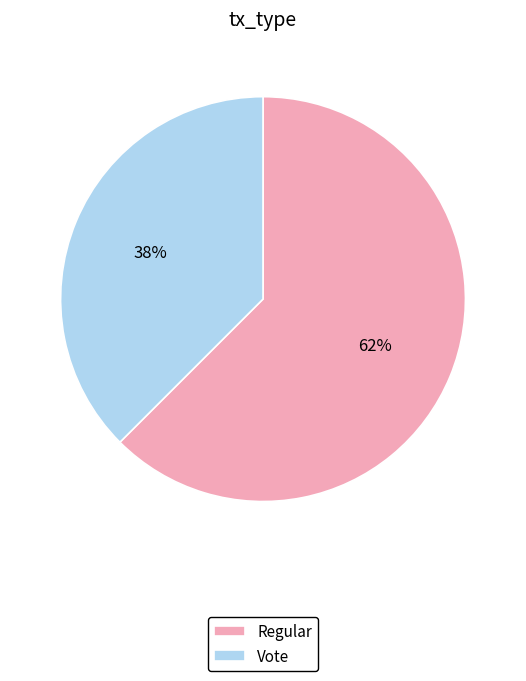

Is it true that Regular is 62% of the pie?

True